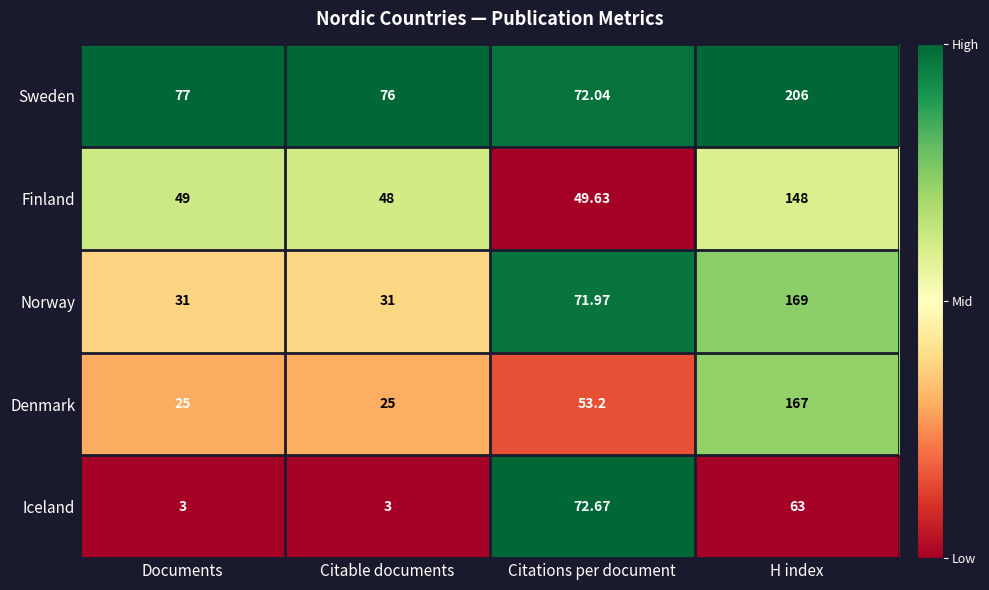

Which series has the largest range (max minus min)?

Denmark